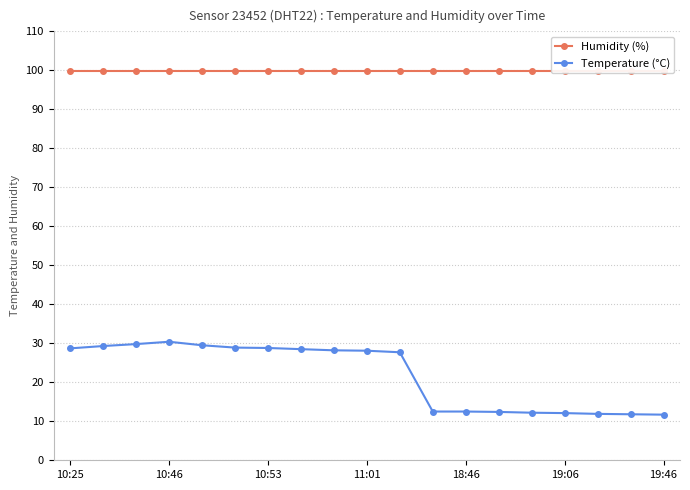

Reading right to left, what are all the values shown in this chart?

Humidity (%): 99.9	99.9	99.9	99.9	99.9	99.9	99.9	99.9	99.9	99.9	99.9	99.9	99.9	99.9	99.9	99.9	99.9	99.9	99.9
Temperature (°C): 11.7	11.8	11.9	12.1	12.2	12.4	12.5	12.5	27.7	28.1	28.2	28.5	28.8	28.9	29.5	30.4	29.8	29.3	28.7